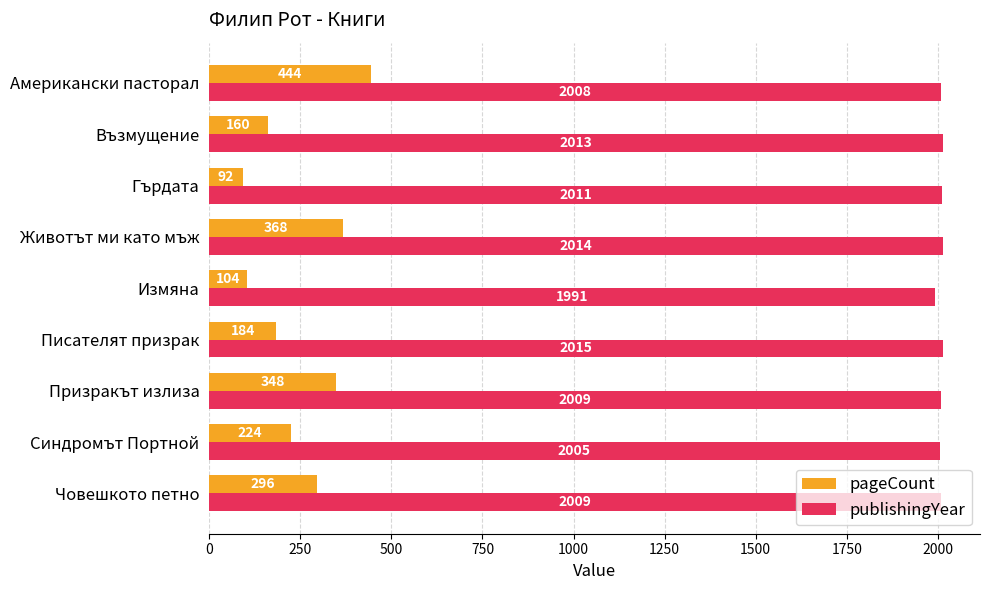

At which category is the sum across all series the highest?

Американски пасторал